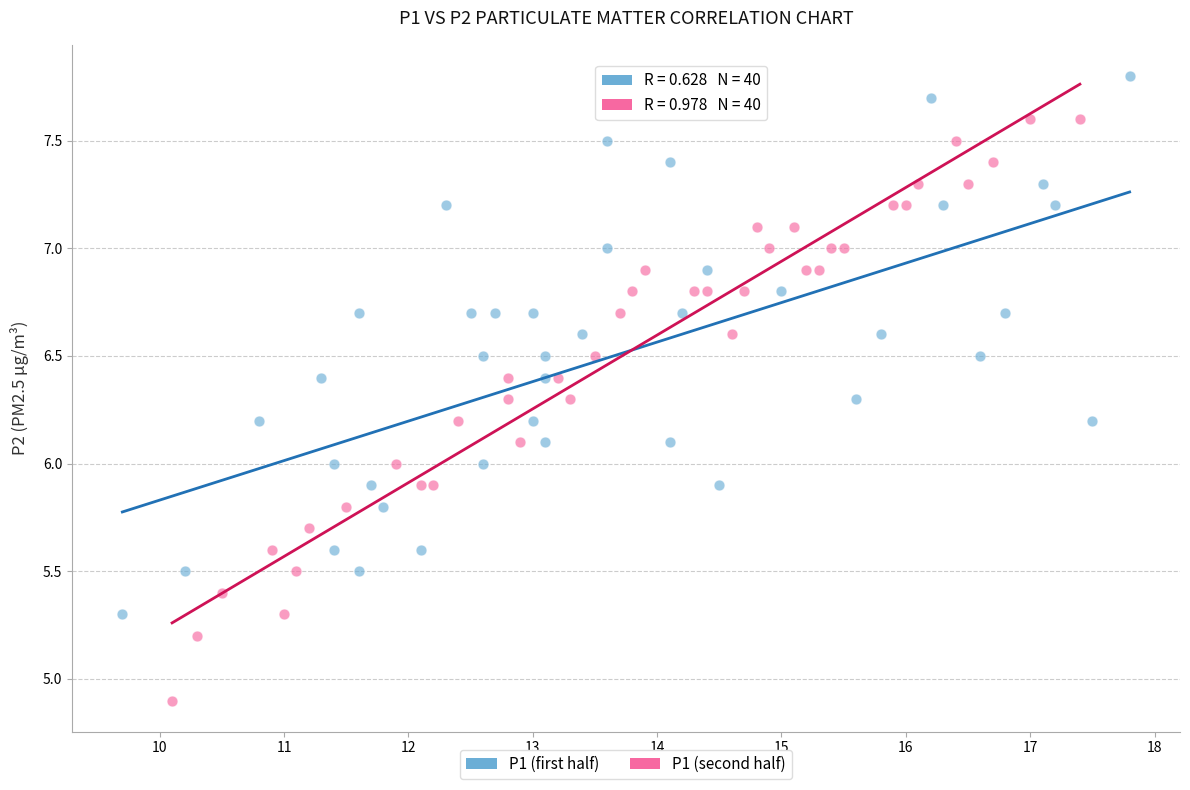

Which series contains the lowest Y value?

P1 (second half)